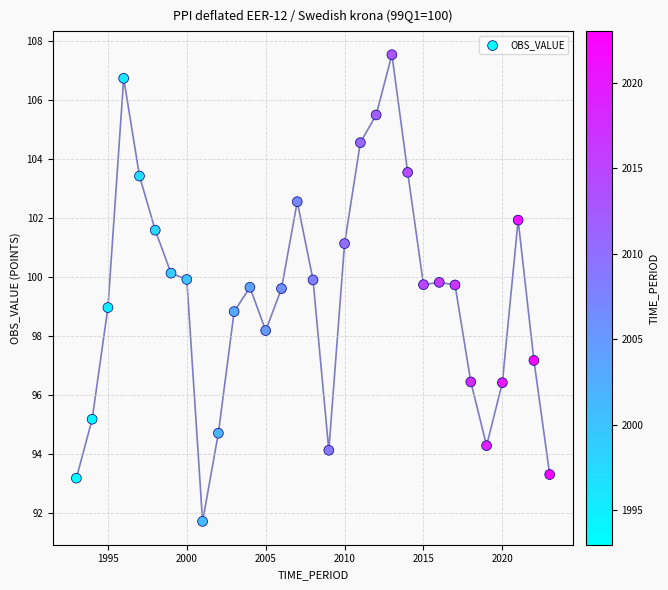

What is the range of Y values (max minus min)?

15.8